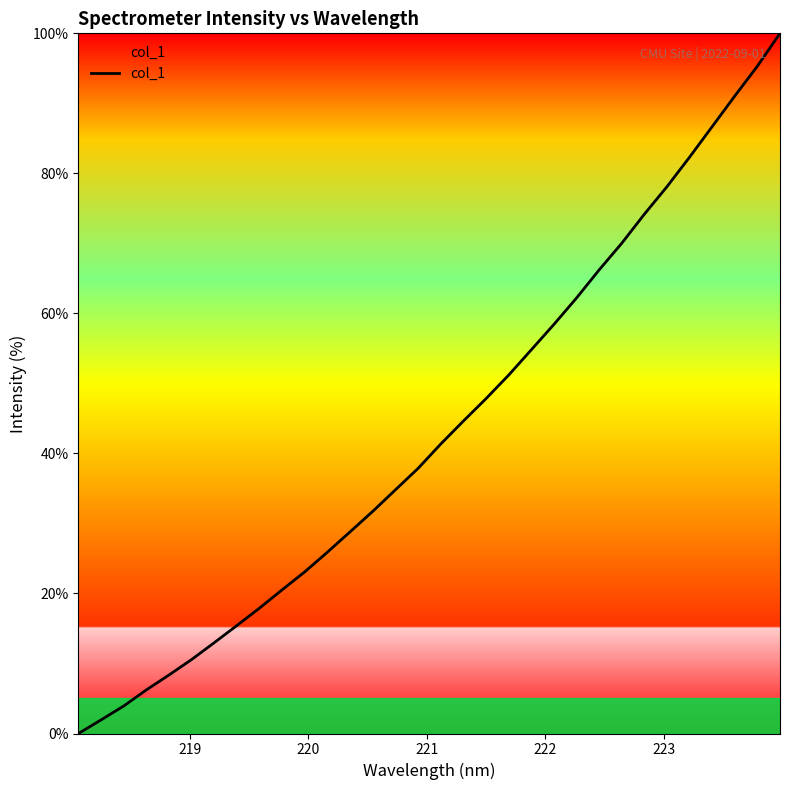

How many values are below 41?

16